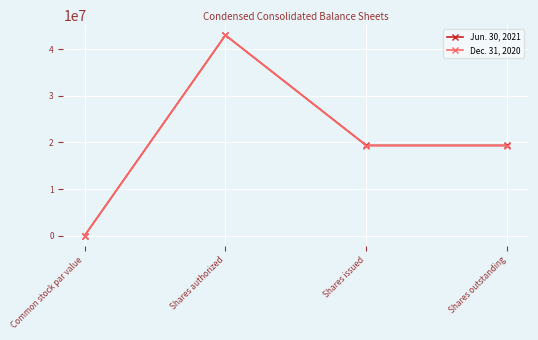

List the series in order of their overall mean, highest first.

Jun. 30, 2021, Dec. 31, 2020